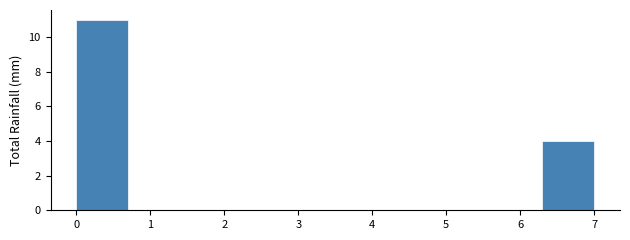

Over which range of the x-axis is the bar tallest?

0.0 to 0.7